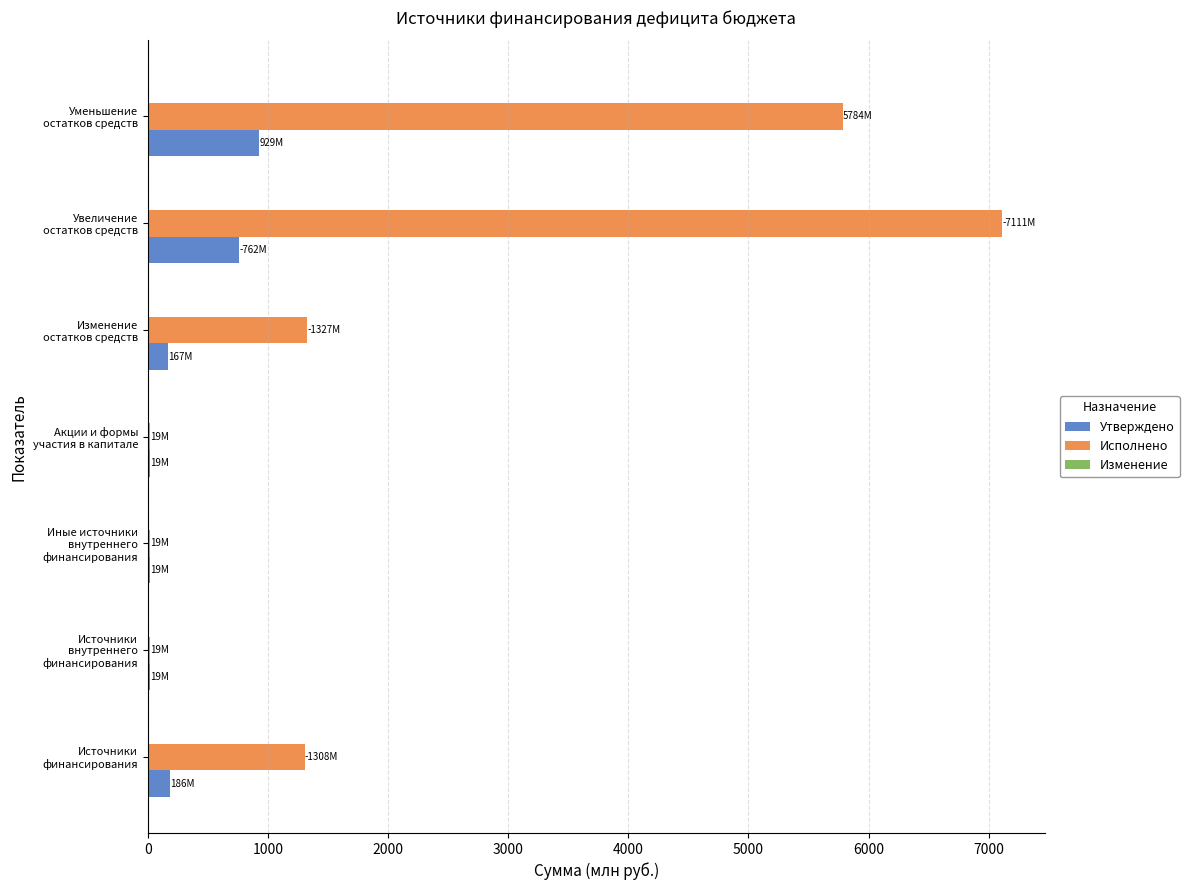

Which series has the largest total across all categories?

Исполнено